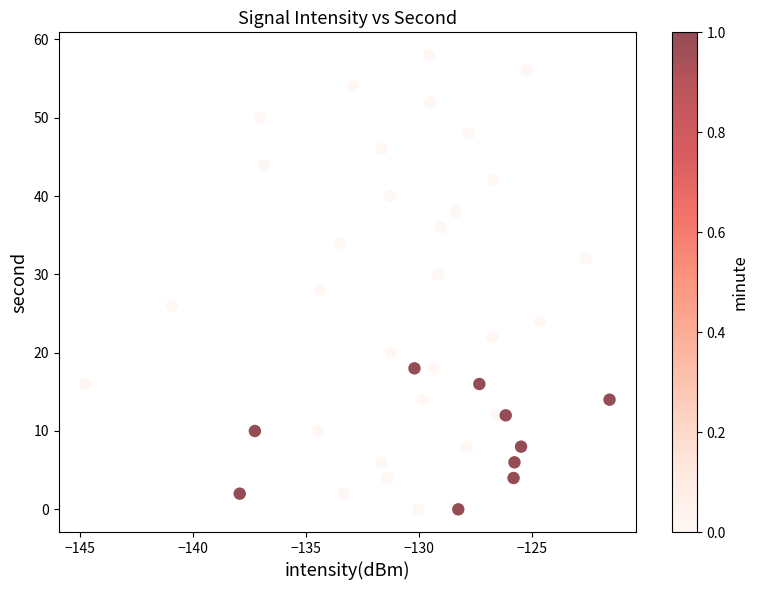

How many points are shown in the scatter plot?

40